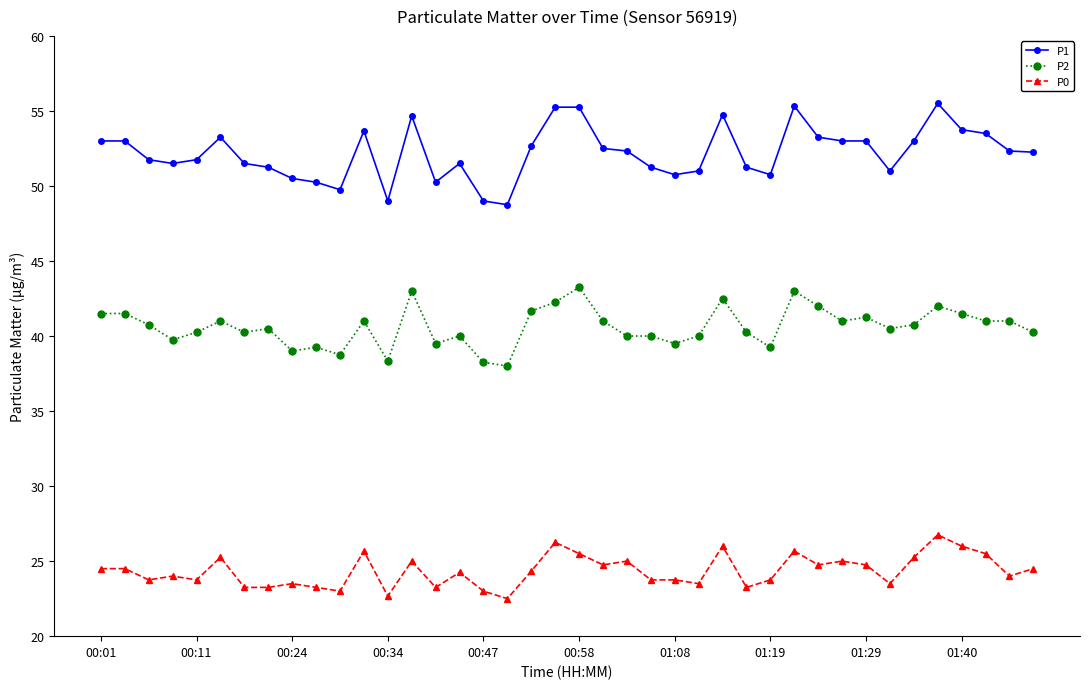

Which series has the largest range (max minus min)?

P1